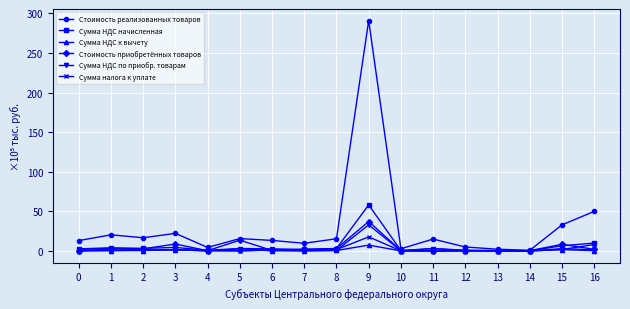

The Стоимость реализованных товаров series shows 5.0 at 12. True or false?

True